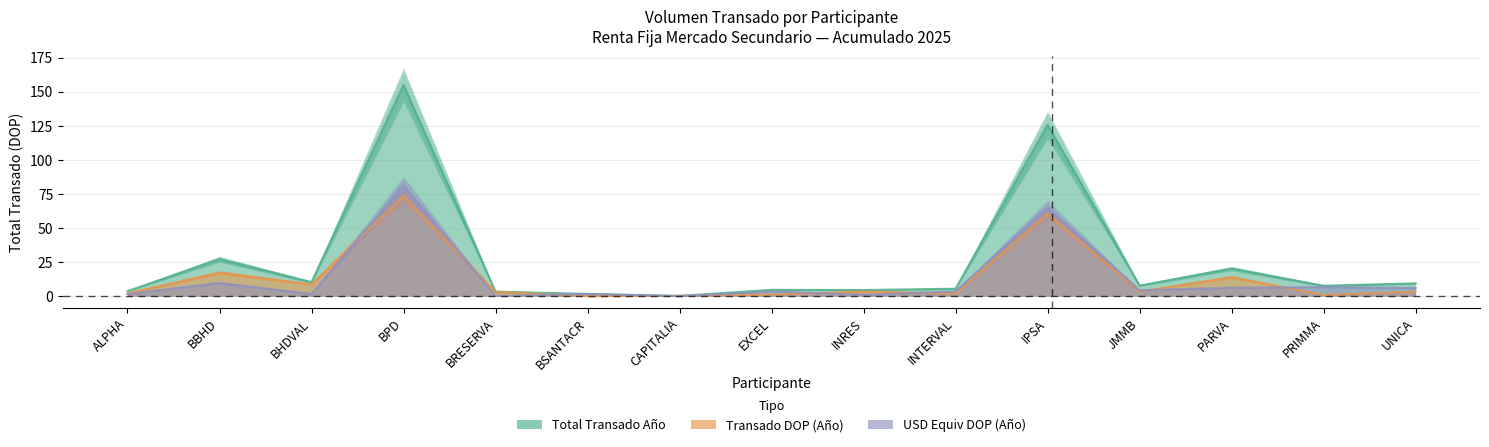

Which series has the widest spread of values?

Total Transado Año